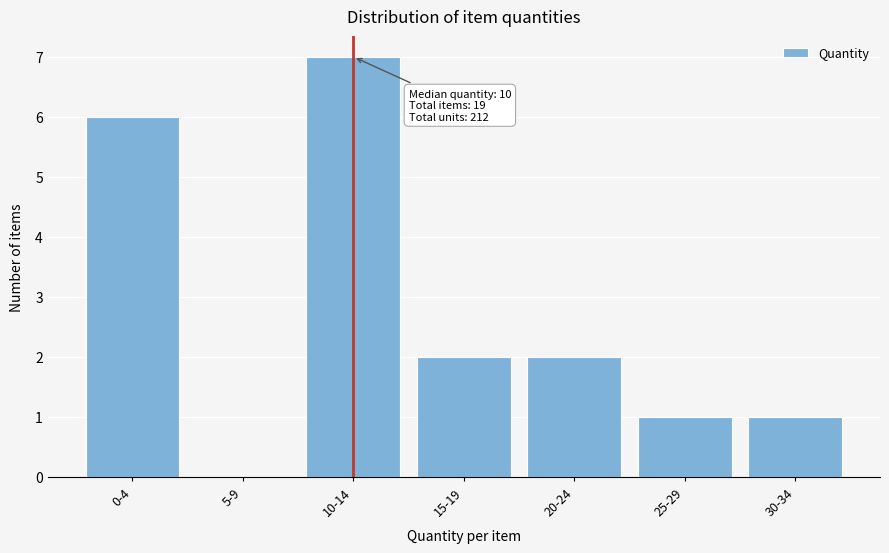

Reading left to right, list all the values displayed in this chart.

0-4=6	5-9=0	10-14=7	15-19=2	20-24=2	25-29=1	30-34=1